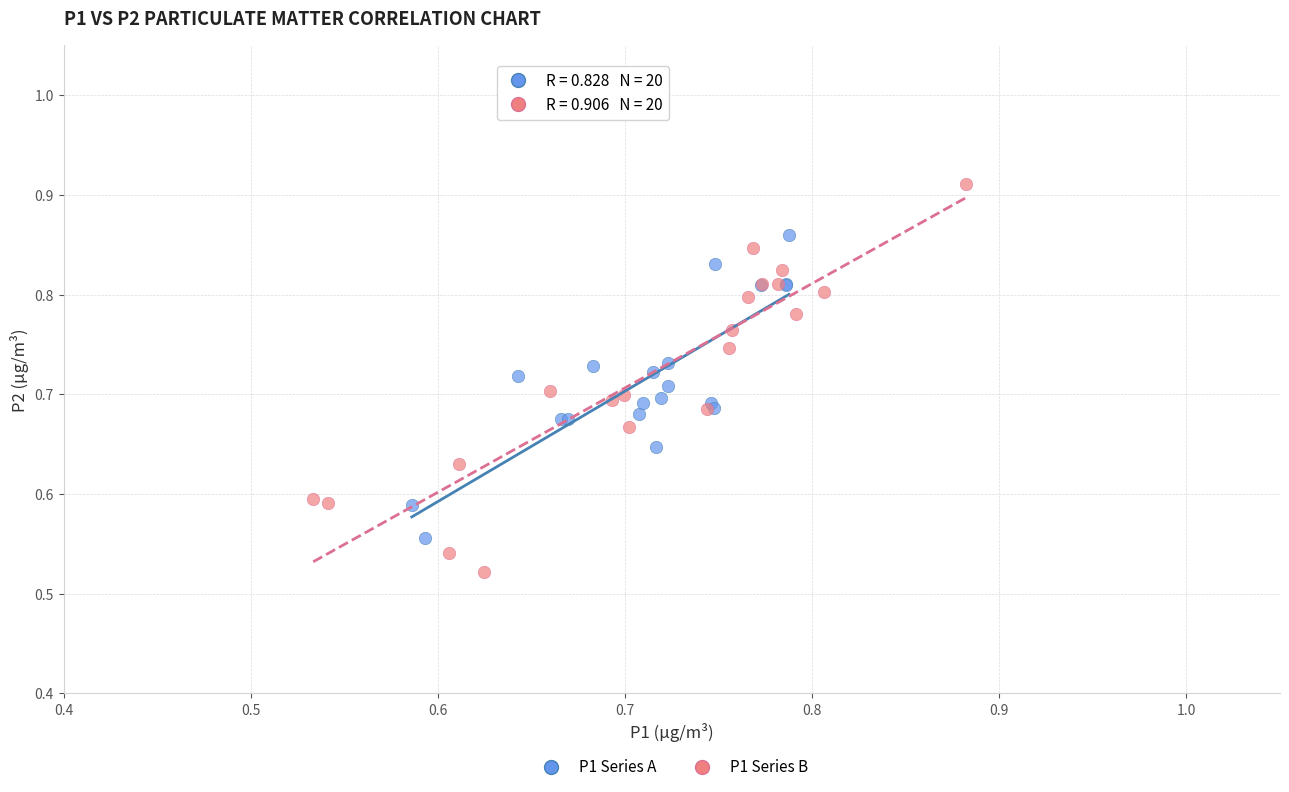

What are all the series names shown in the legend?

P1 Series A, P1 Series B